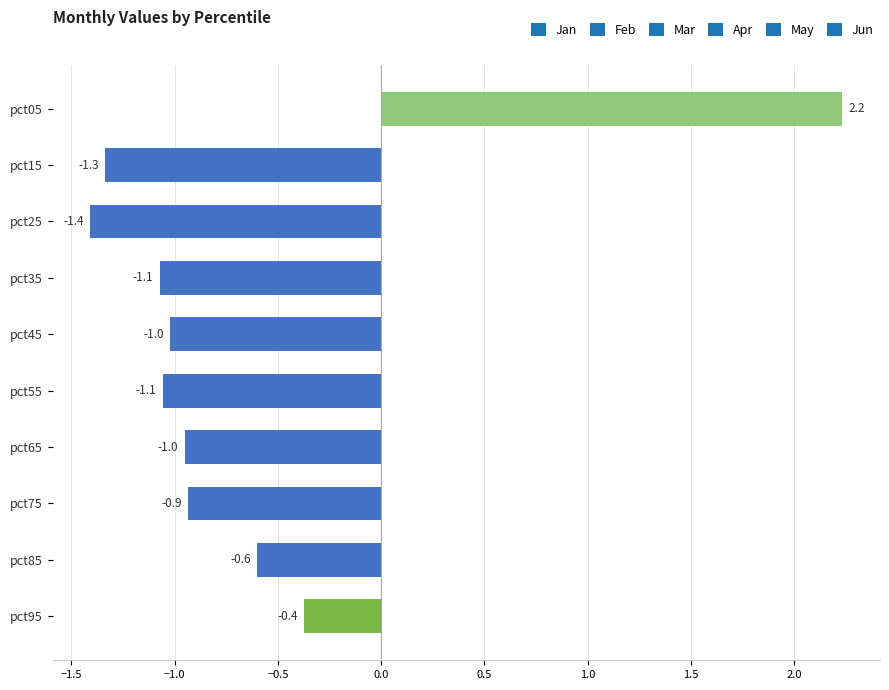

What is the difference between the maximum and minimum values?

3.6